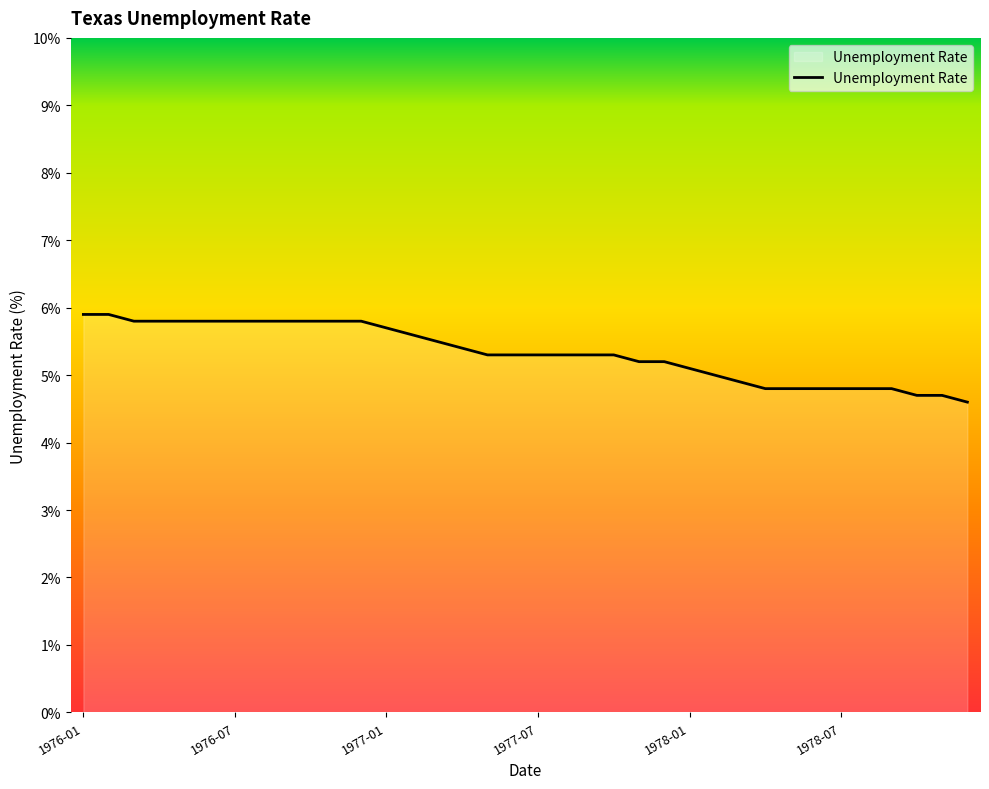

What is the smallest value displayed?

4.6